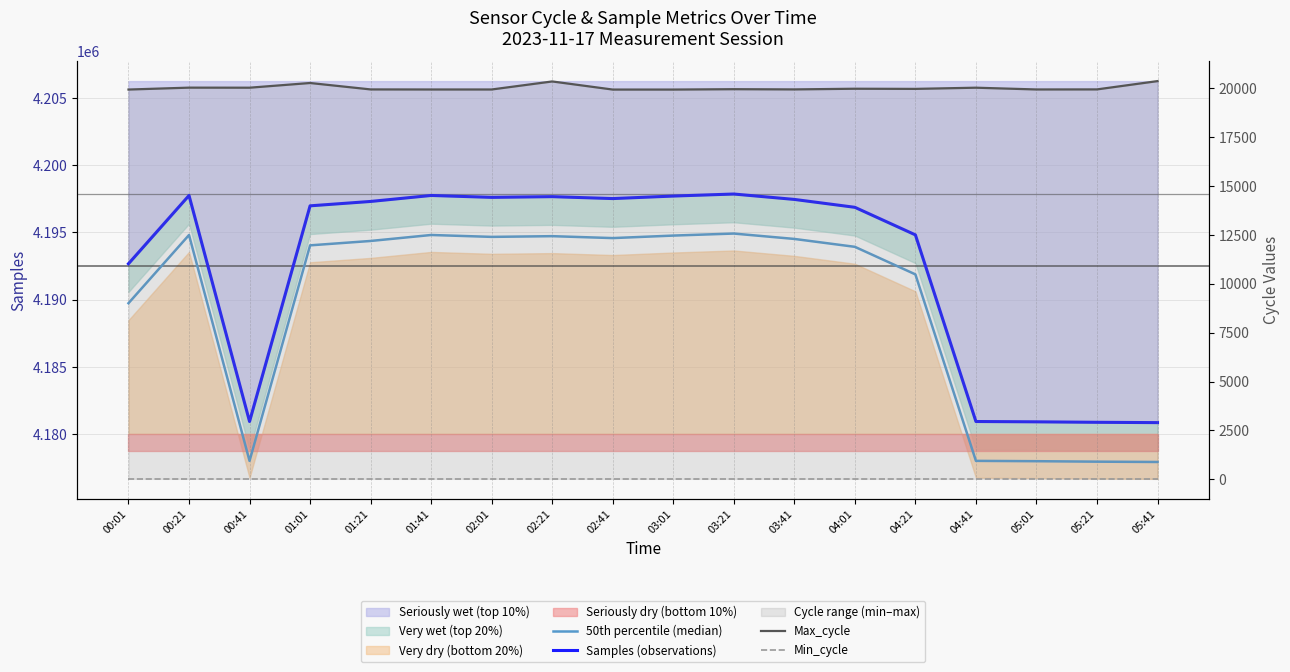

What is the sum of the 50th percentile (median) values at 01:21 and 04:01?

8388270.1